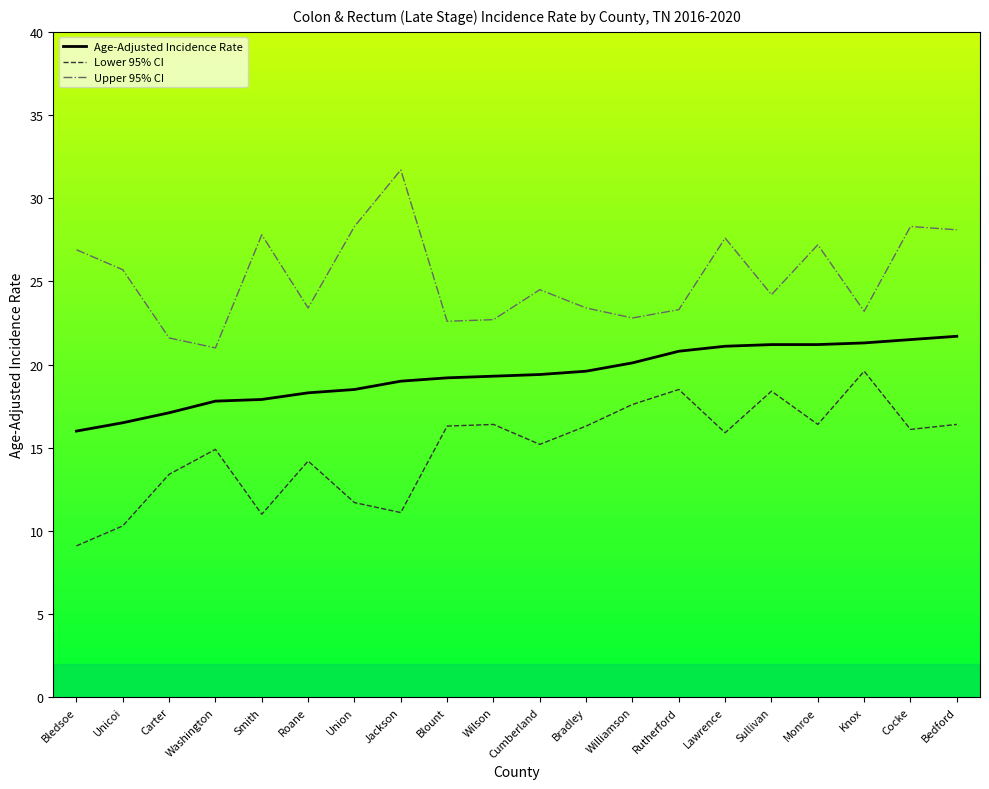

At which category does the chart reach its peak across all series?

Jackson